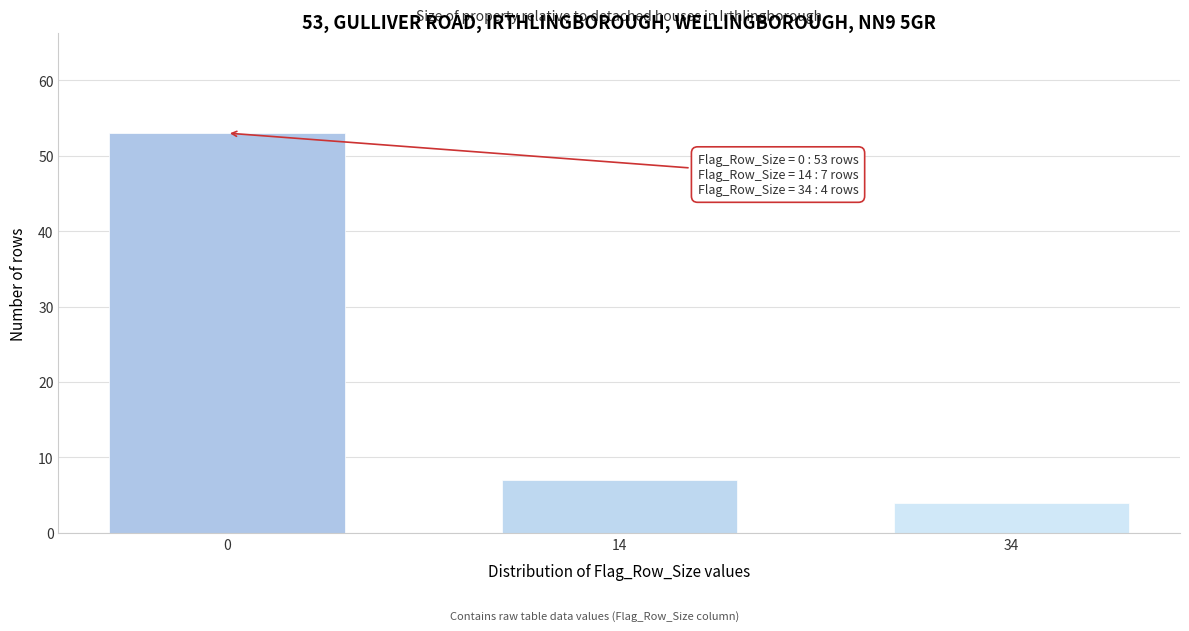

Reading left to right, what are all the values shown in this chart?

0=53	14=7	34=4